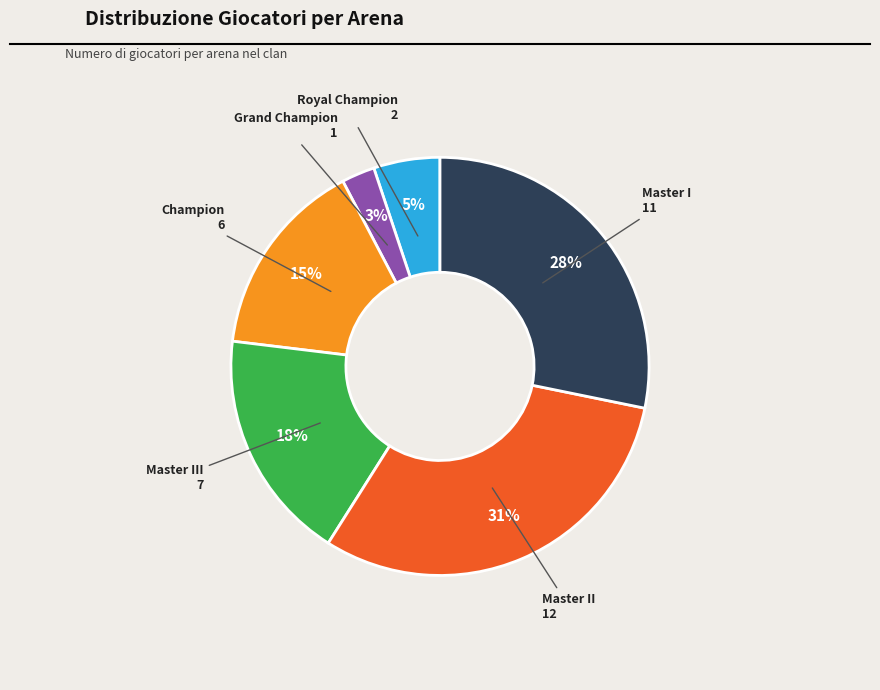

To the nearest percent, what is the difference between the Master III and Champion slice percentages?

3%